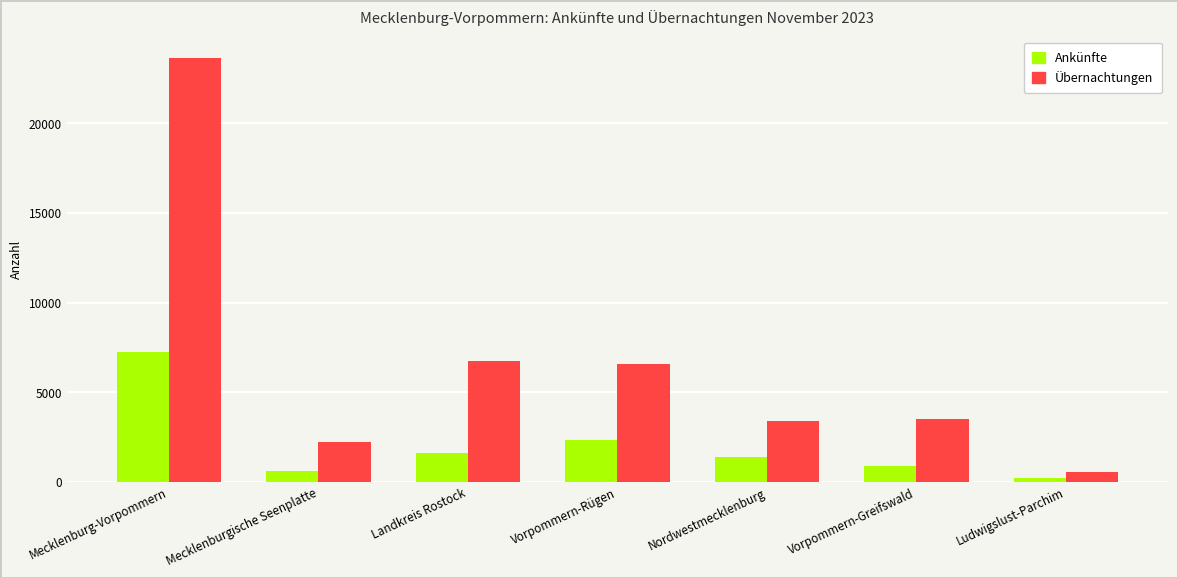

Reading right to left, extract all data points from this chart.

Ankünfte: 231	908	1407	2319	1593	615	7243
Übernachtungen: 584	3522	3386	6588	6755	2240	23664